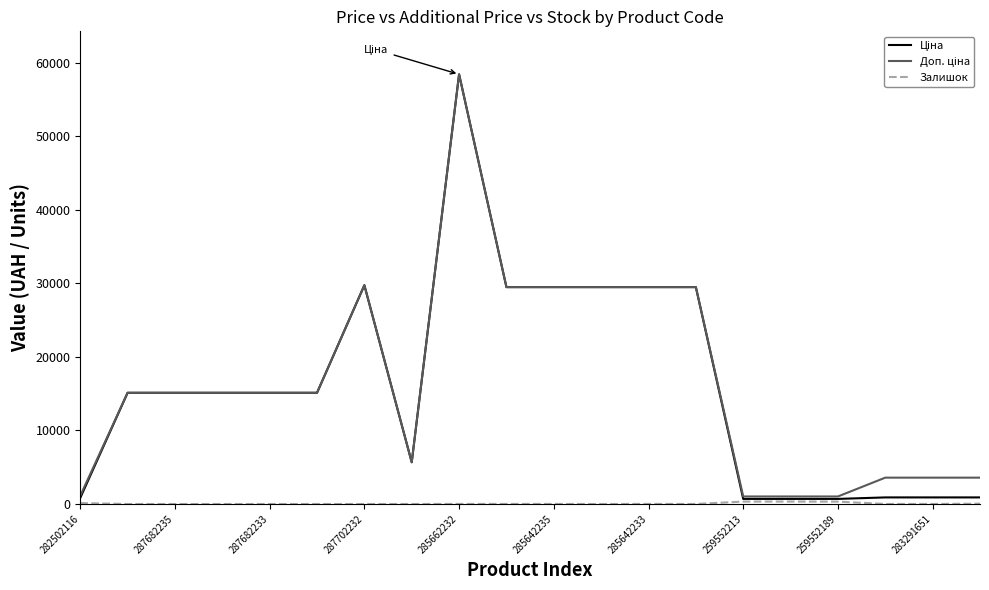

How many lines are shown in the chart?

3